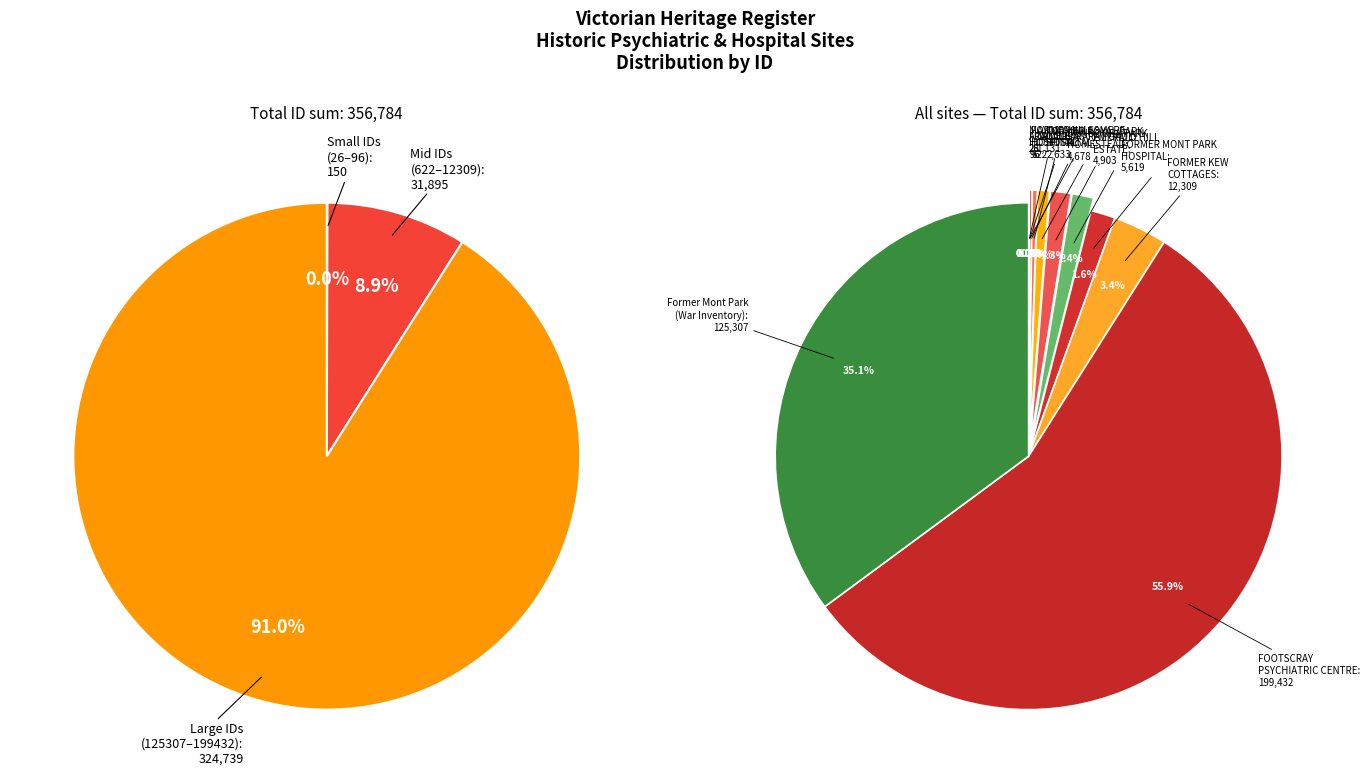

What percentage is NOT represented by CALOOLA (FORMER SUNBURY MENTAL HOSPITAL)?

99.7%